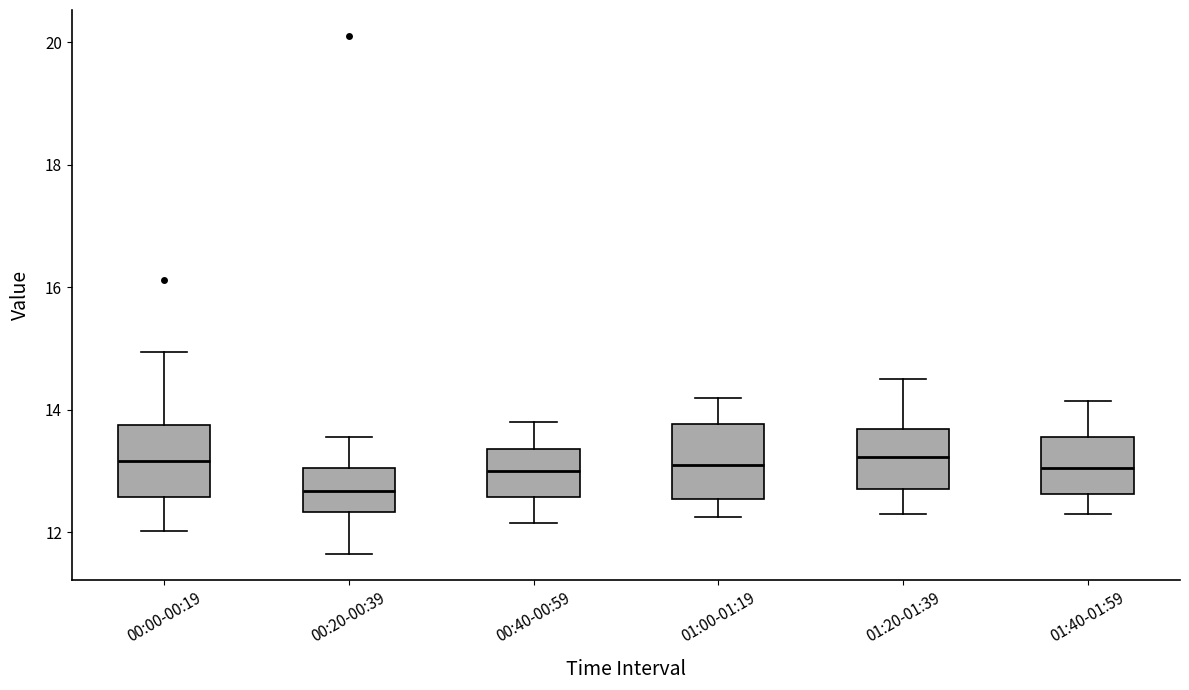

Reading left to right, read every box against the y-axis: the position of its median line, the range the box covers, and the ends of its whiskers. The values are not printed on the chart, so give them approximately, as read against the axis.

00:00-00:19: median 13.2, box 12.6 to 13.8, whiskers 12.0 to 15.0
00:20-00:39: median 12.6, box 12.4 to 13.0, whiskers 11.6 to 13.6
00:40-00:59: median 13.0, box 12.6 to 13.4, whiskers 12.2 to 13.8
01:00-01:19: median 13.2, box 12.6 to 13.8, whiskers 12.2 to 14.2
01:20-01:39: median 13.2, box 12.8 to 13.6, whiskers 12.4 to 14.6
01:40-01:59: median 13.0, box 12.6 to 13.6, whiskers 12.4 to 14.2